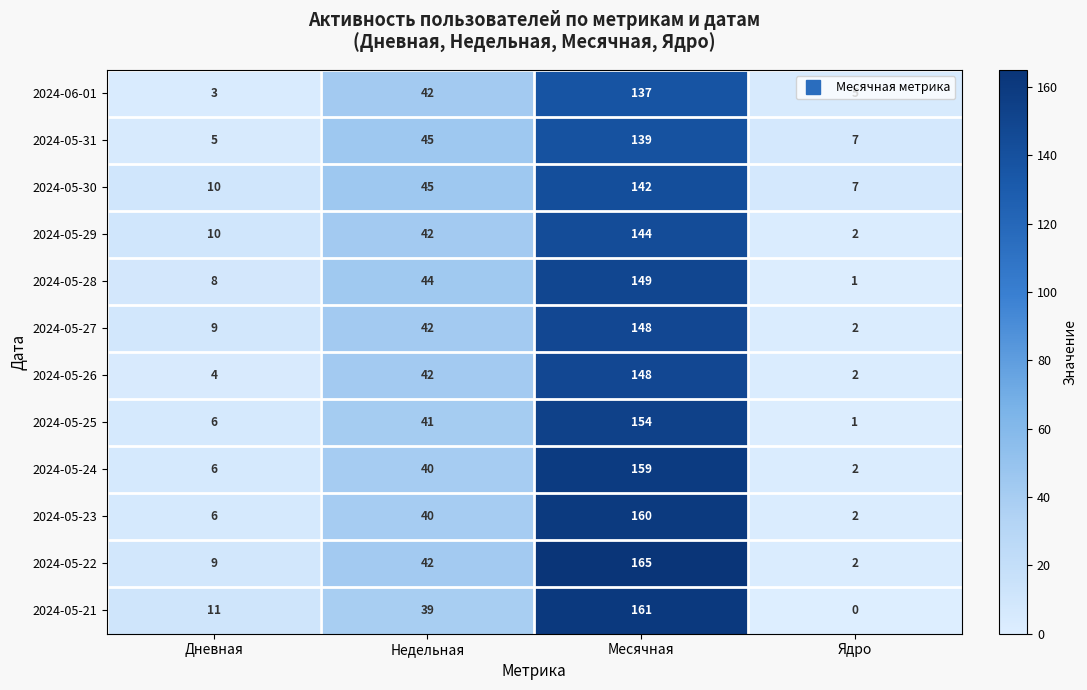

Which series has the largest total across all categories?

2024-05-22